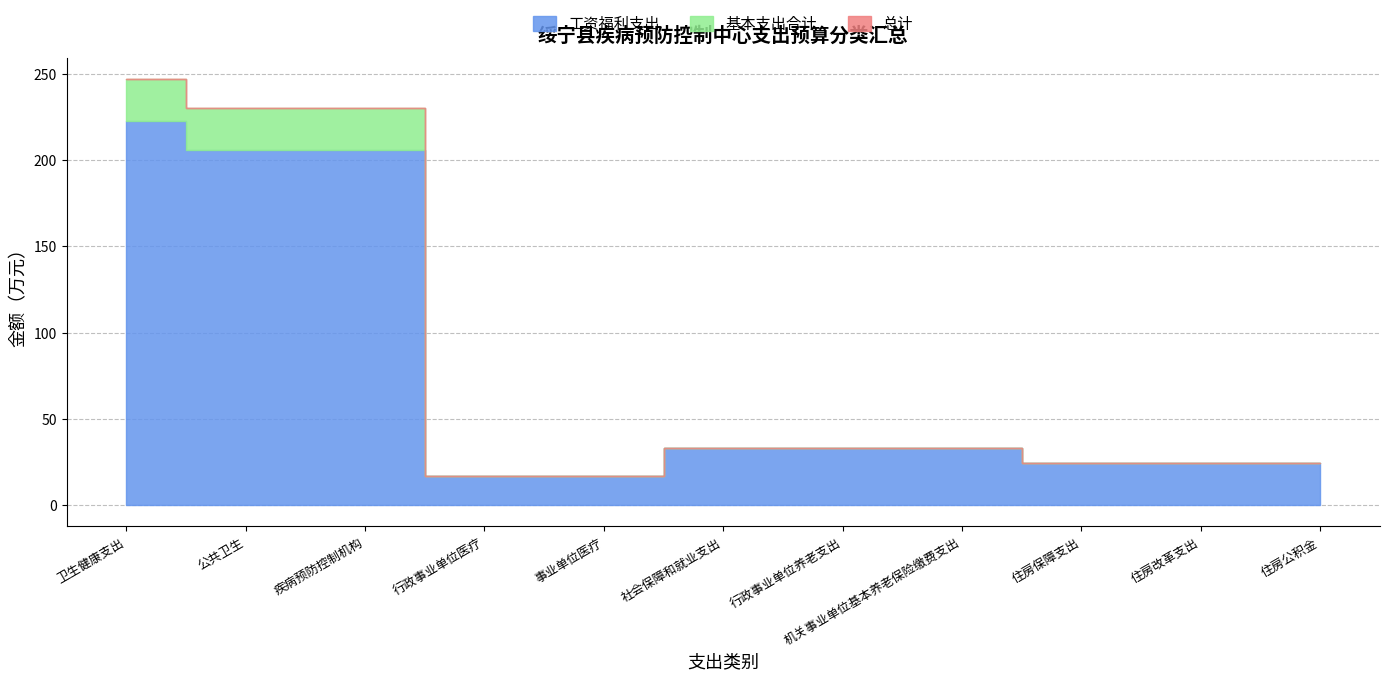

True or false: 总计 and 基本支出合计 intersect in this chart.

False